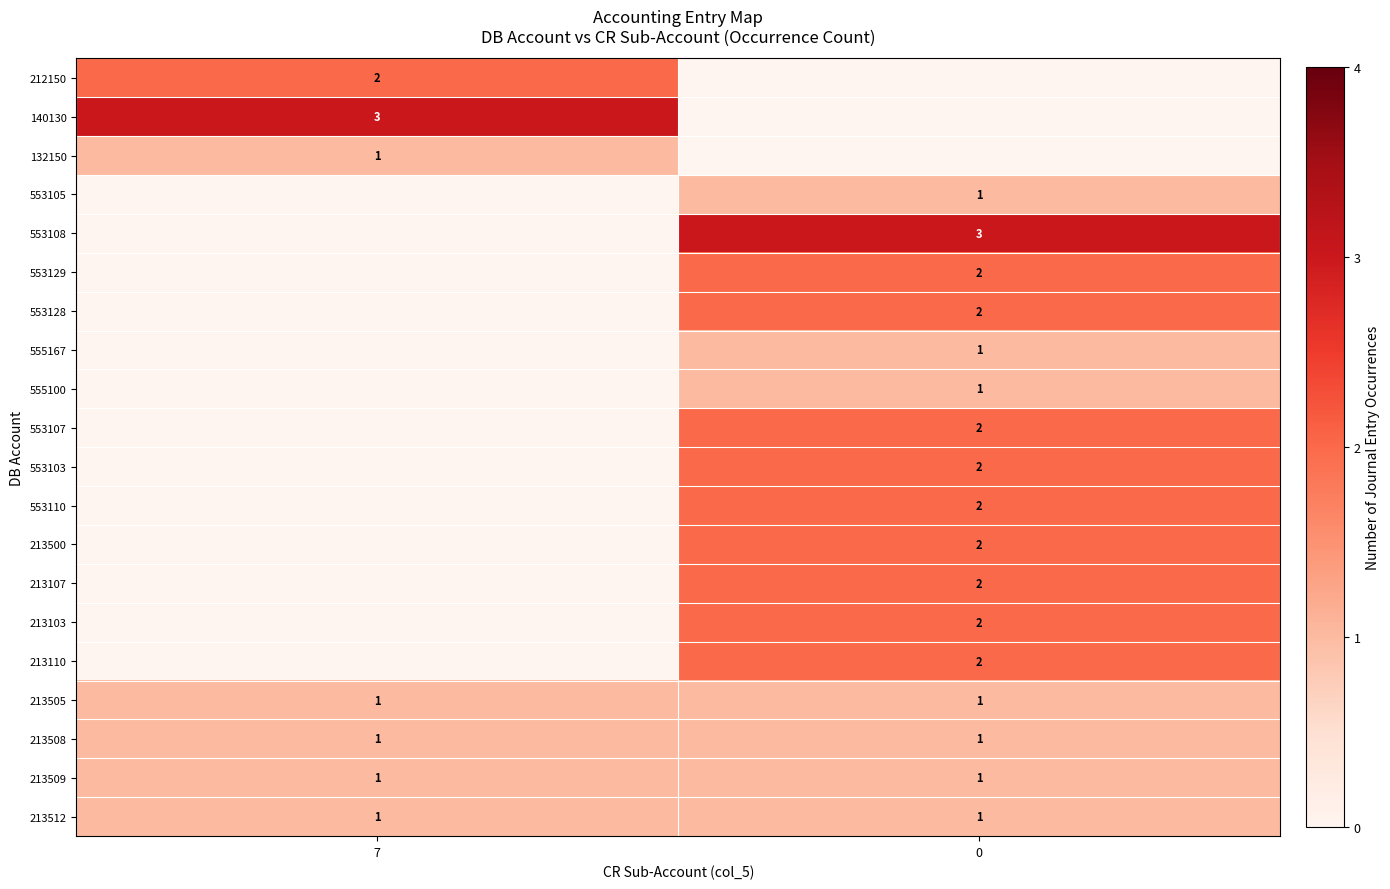

Is the value of 553103 at 0 greater than the value of 213512 at 7?

Yes